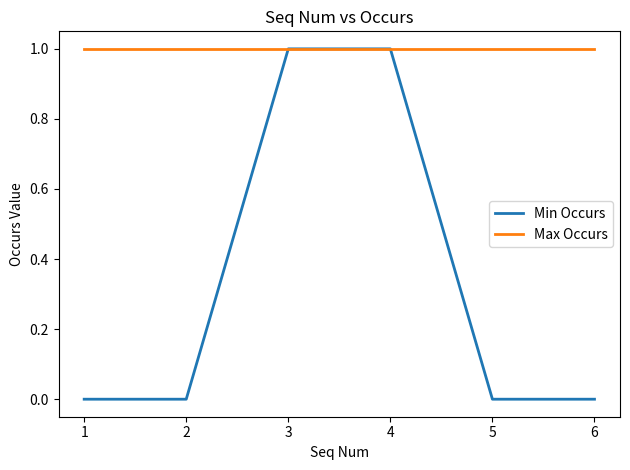

Is this an area chart (filled region under the line)?

No